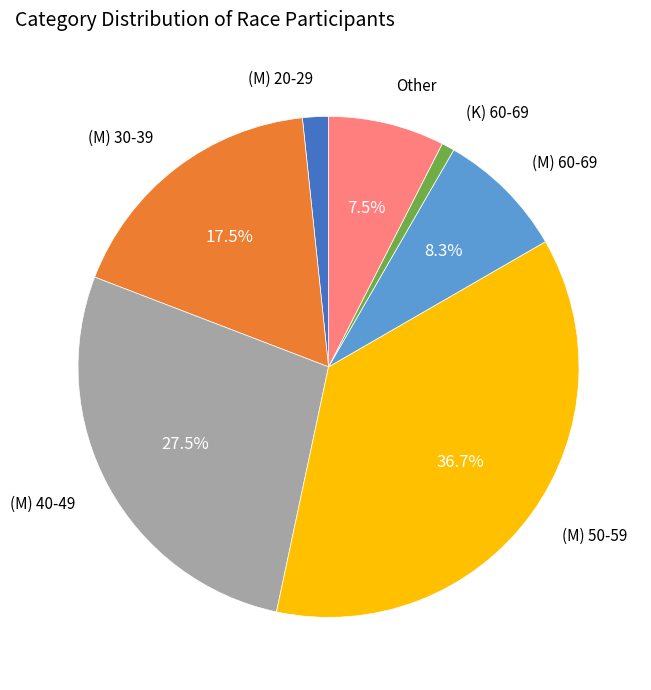

Does any single category account for the majority?

No